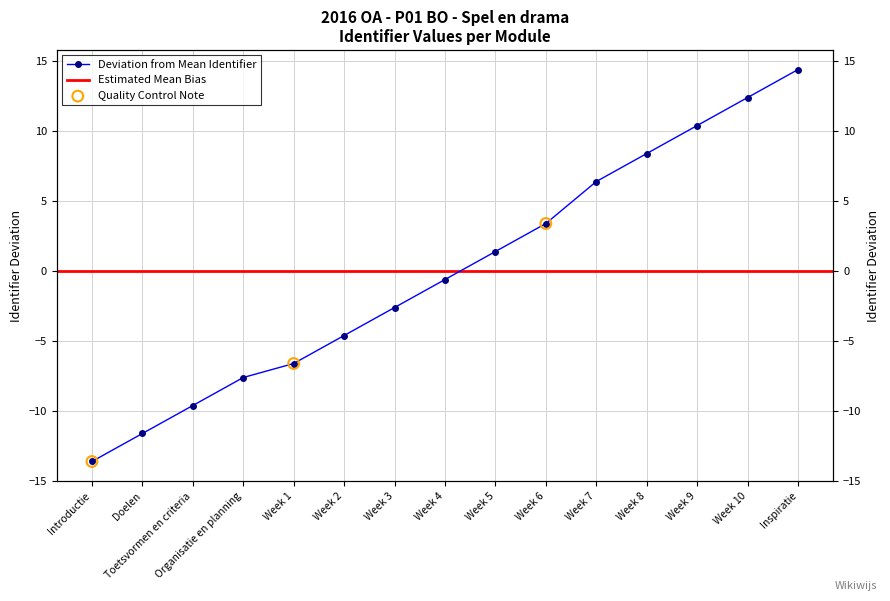

What is the change in value from Week 5 to Week 6?

+2.0